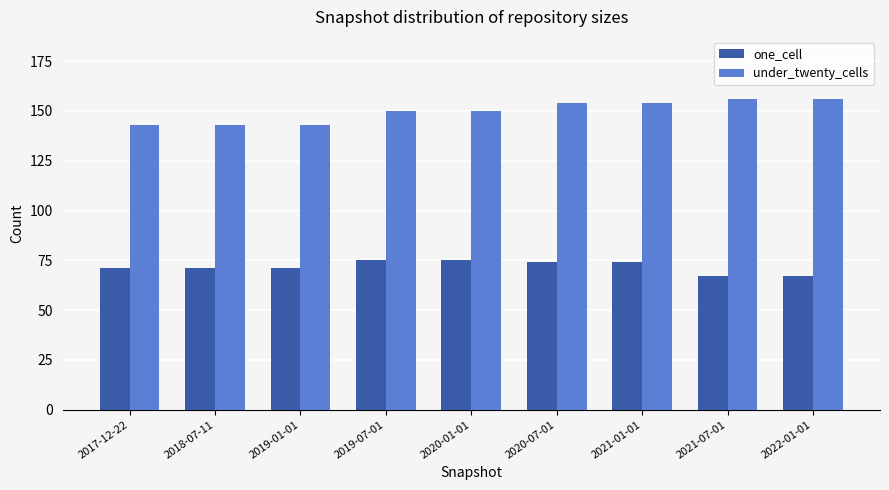

True or false: under_twenty_cells has a value of 47 at 2017-12-22.

False